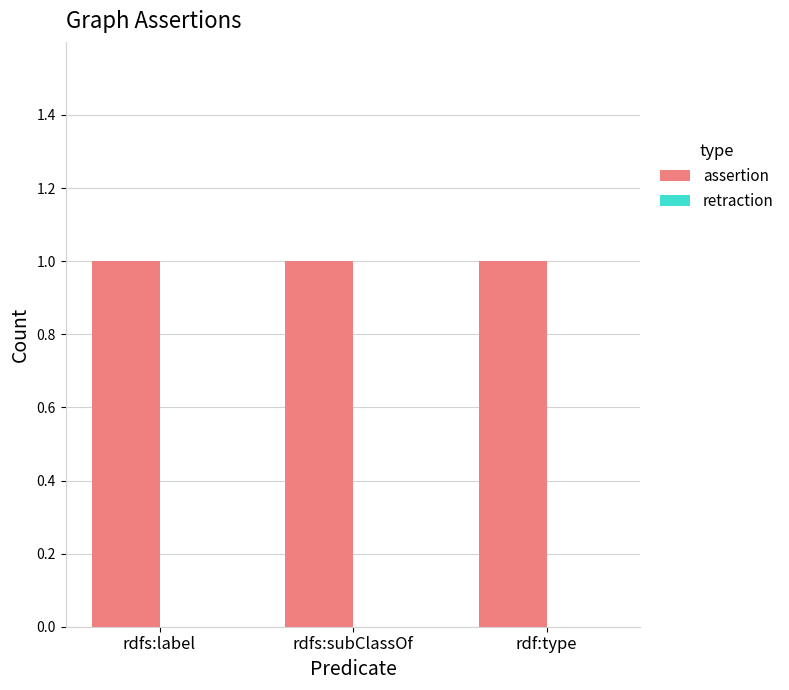

List the series in order of their peak value, lowest first.

retraction, assertion